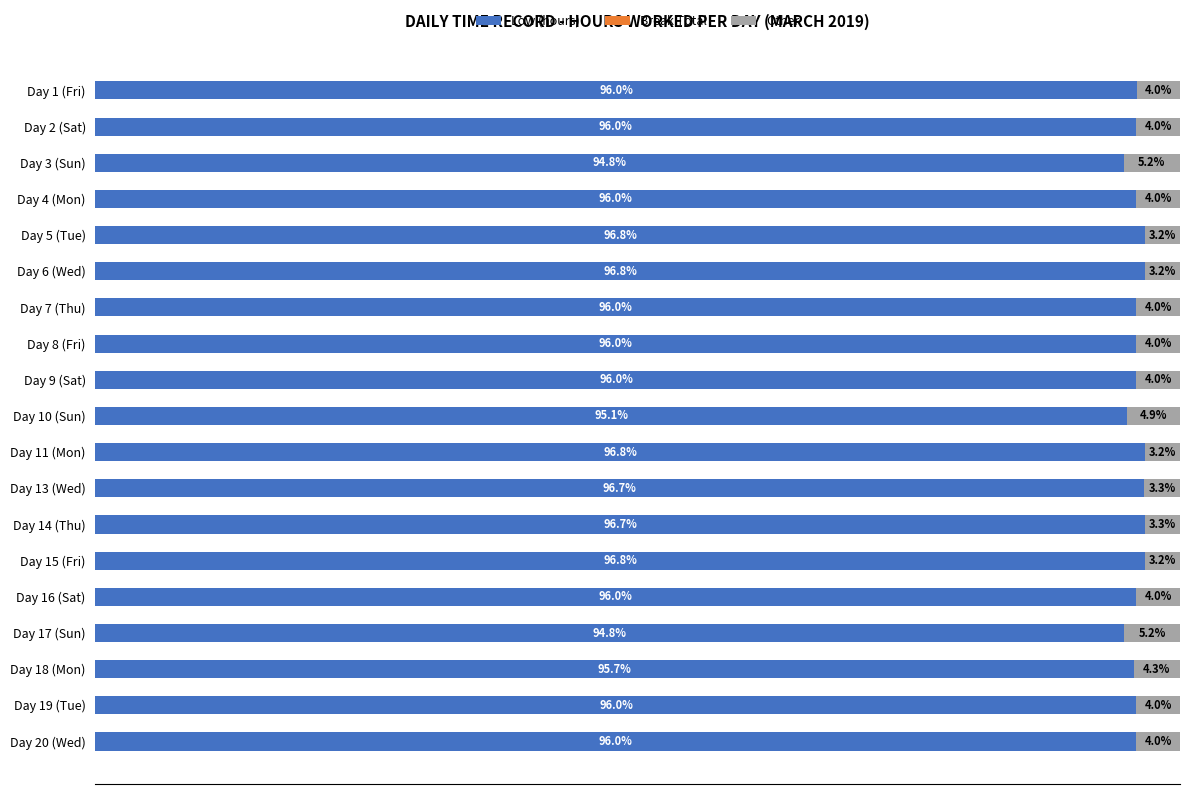

Where is Low (hours) nearest to the value 95?

Day 10 (Sun)